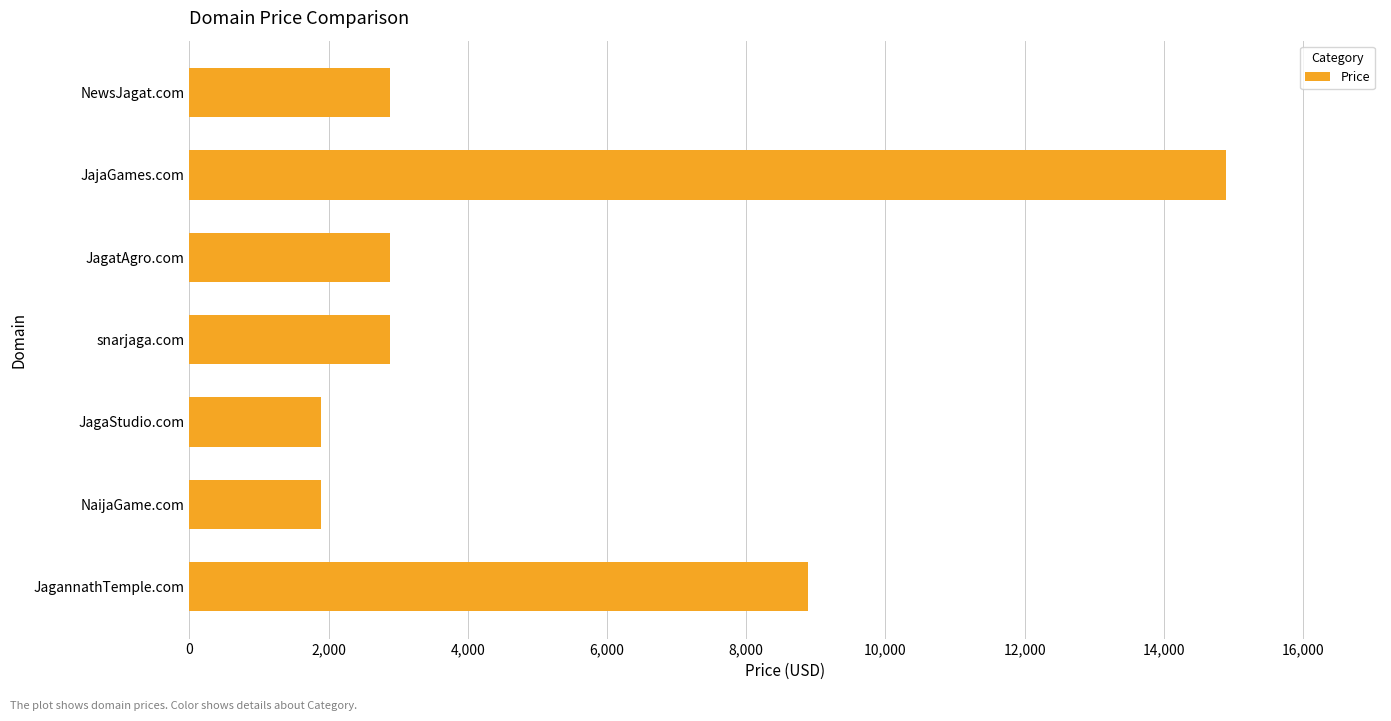

What is the average value?

5174